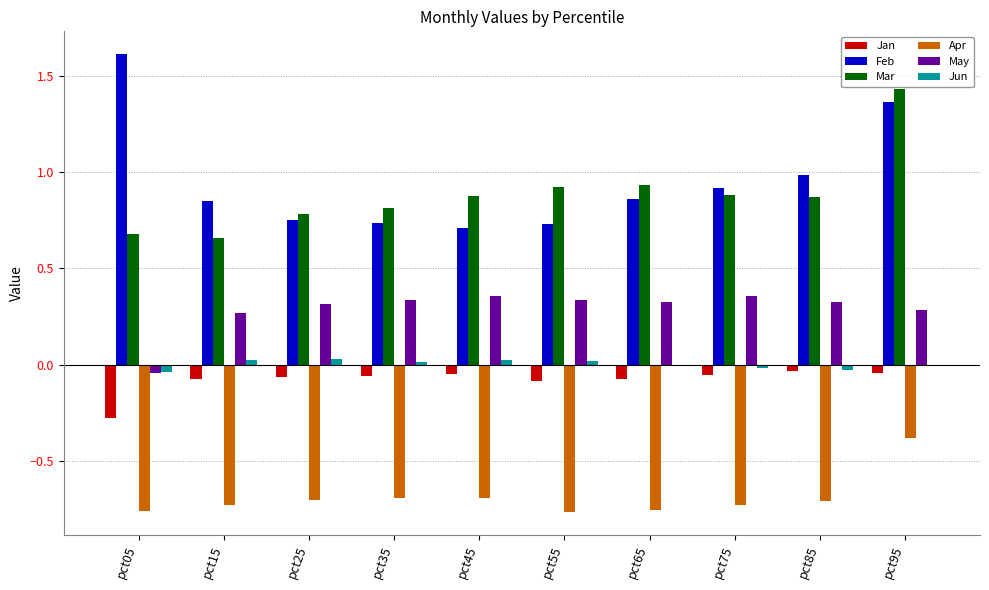

Which series has the largest total across all categories?

Feb